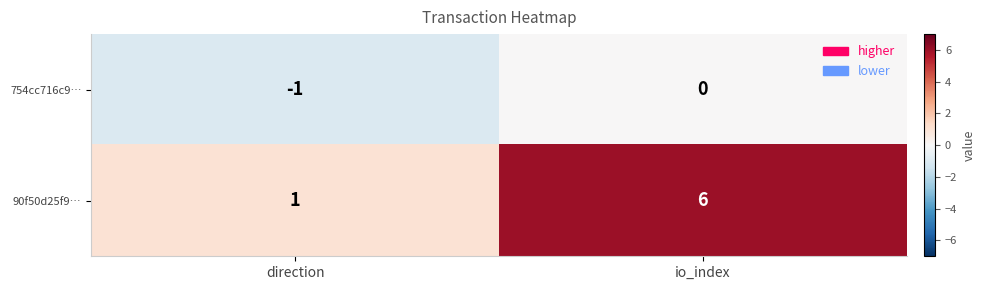

At which category is the sum across all series the highest?

io_index